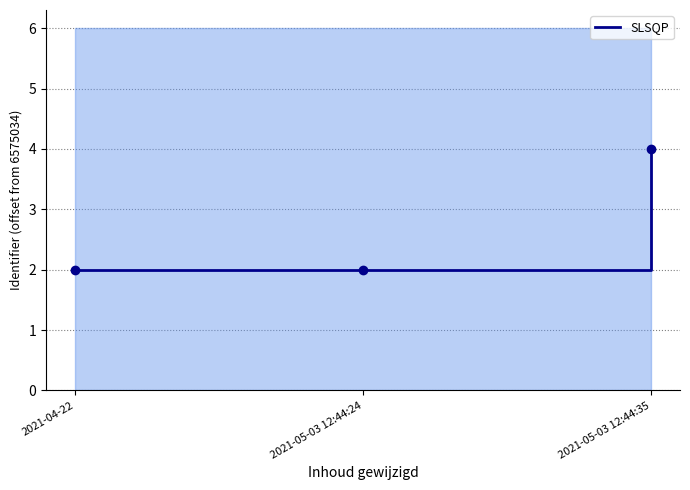

Does the chart have visible grid lines?

Yes